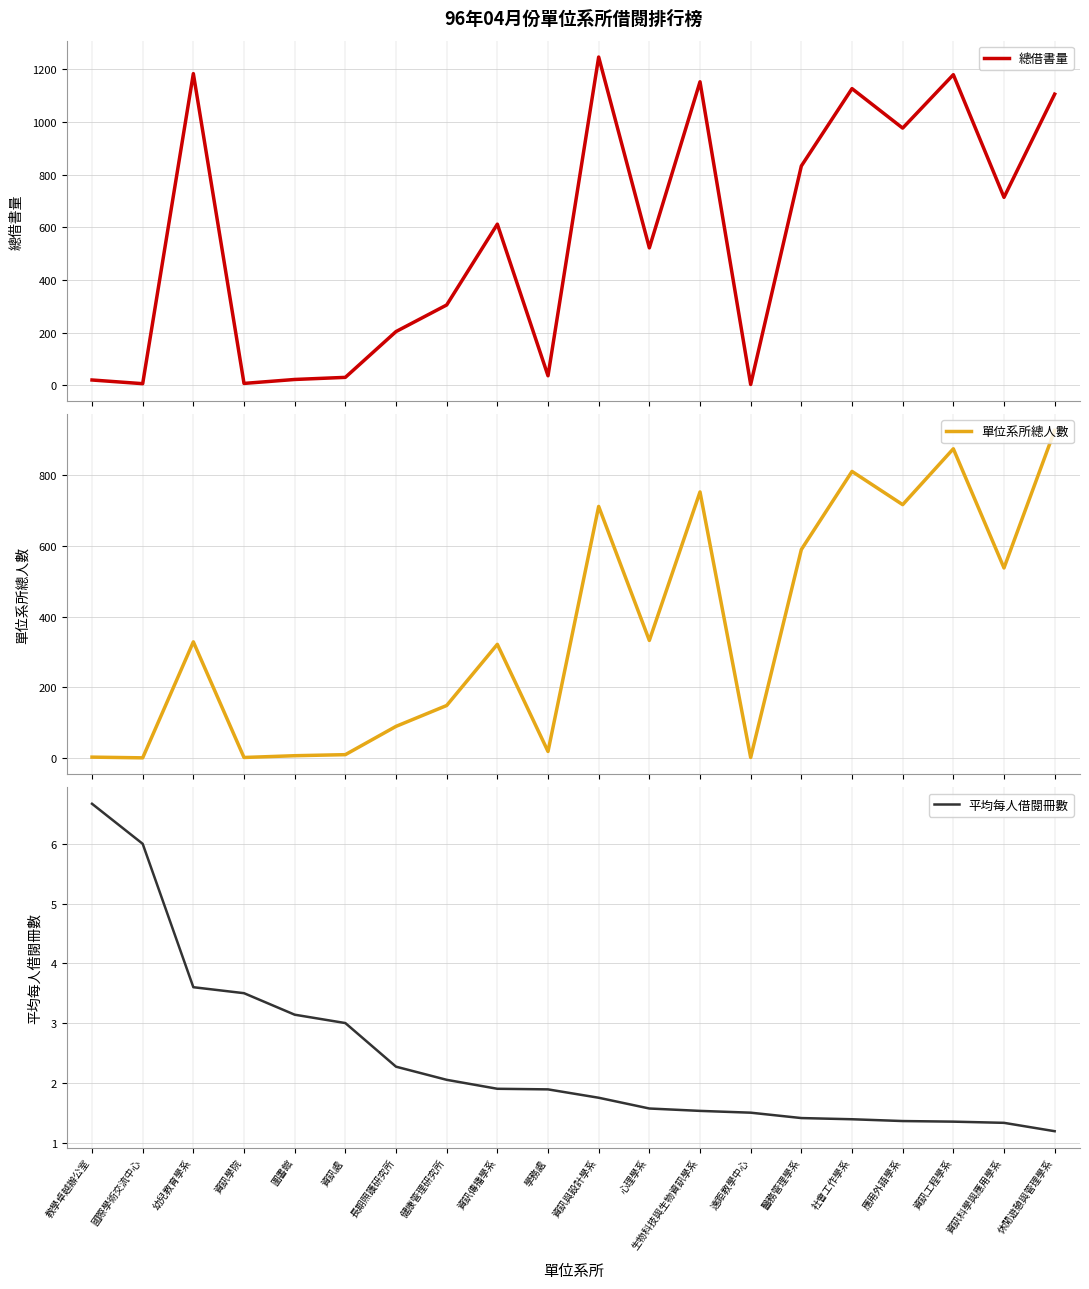

At which label does 總借書量 reach its minimum?

遠距教學中心